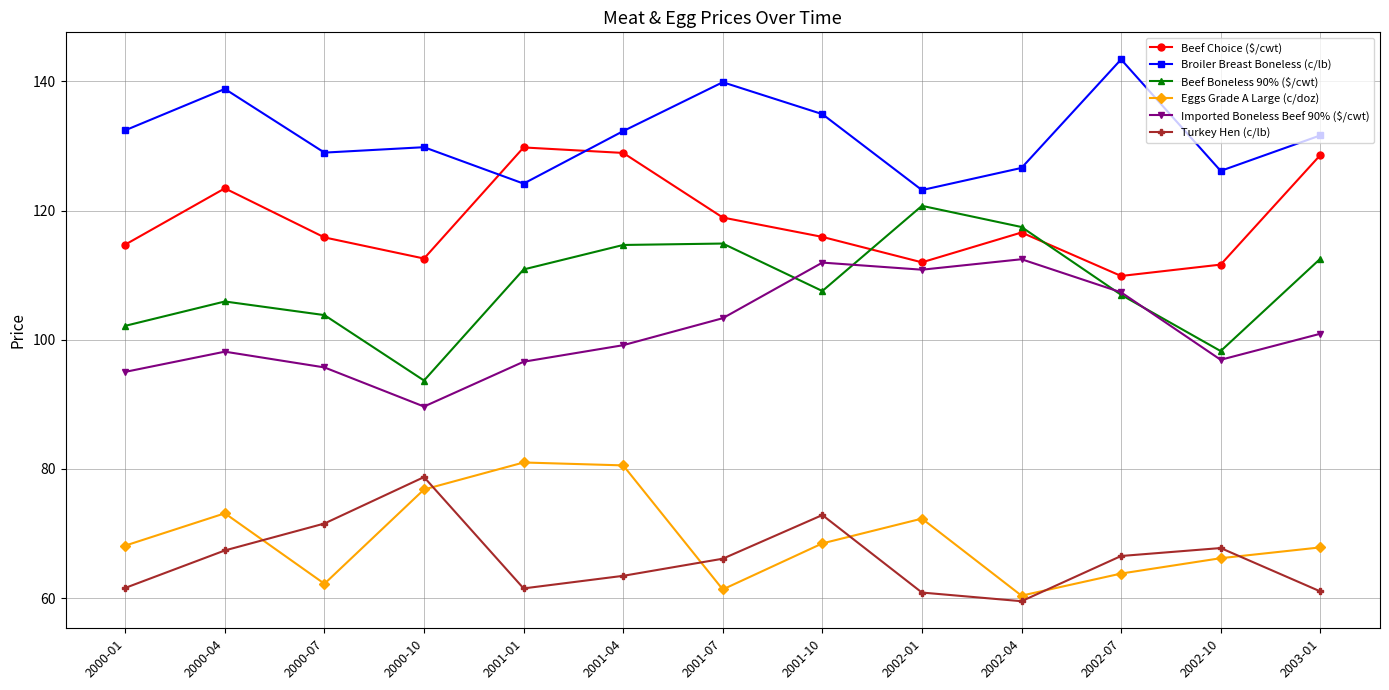

Where do Beef Choice ($/cwt) and Beef Boneless 90% ($/cwt) first cross each other?

2001-10 and 2002-01